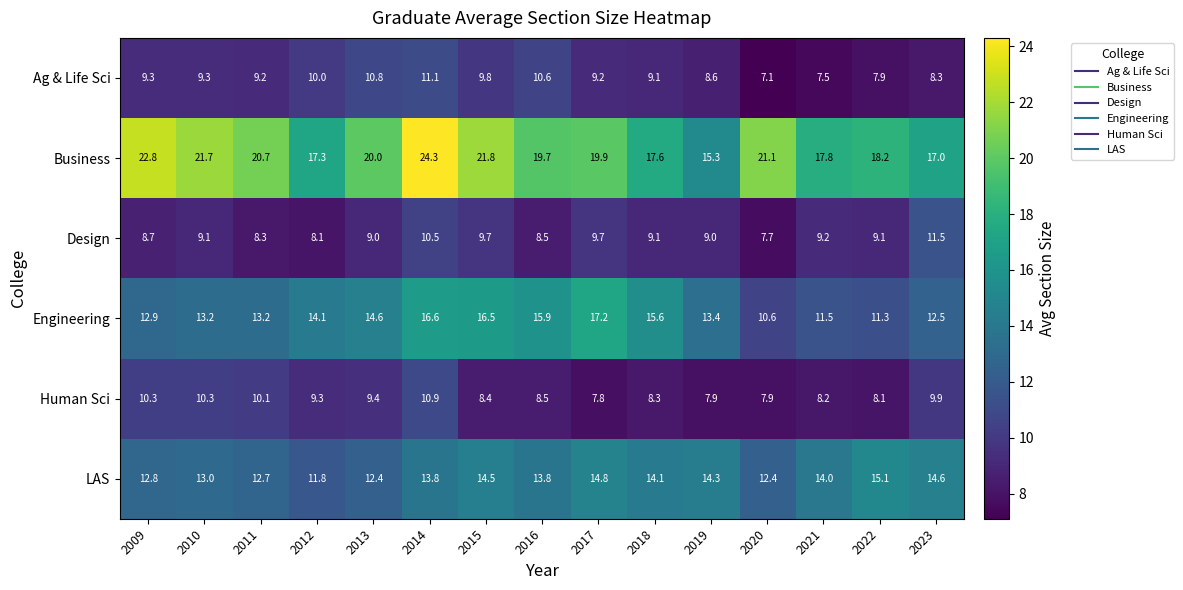

What is the difference between the highest and lowest values at 2011?

12.4